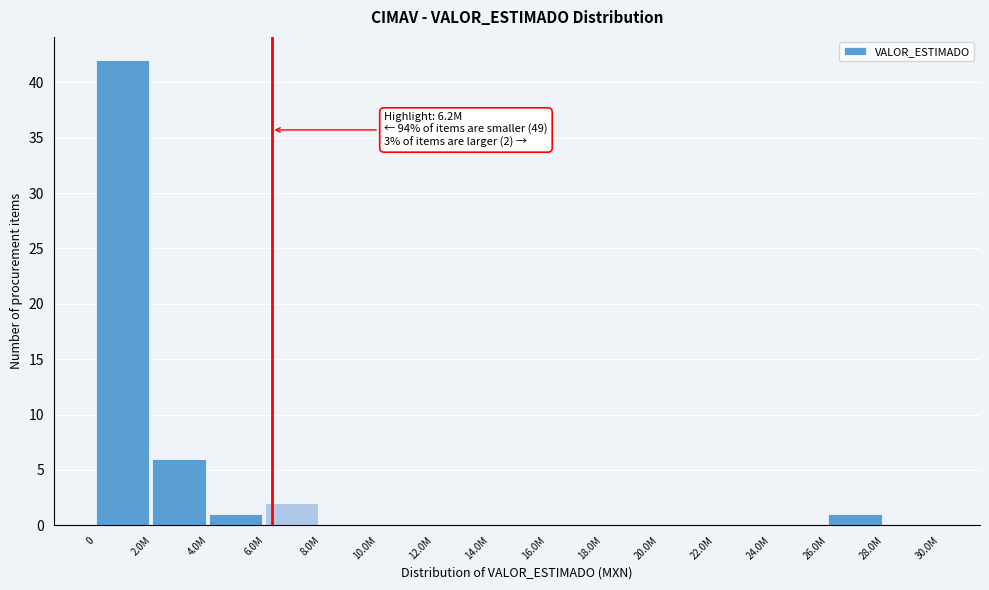

Reading left to right, list all the values displayed in this chart.

0=42	2.0M=6	4.0M=1	6.0M=2	8.0M=0	10.0M=0	12.0M=0	14.0M=0	16.0M=0	18.0M=0	20.0M=0	22.0M=0	24.0M=0	26.0M=1	28.0M=0